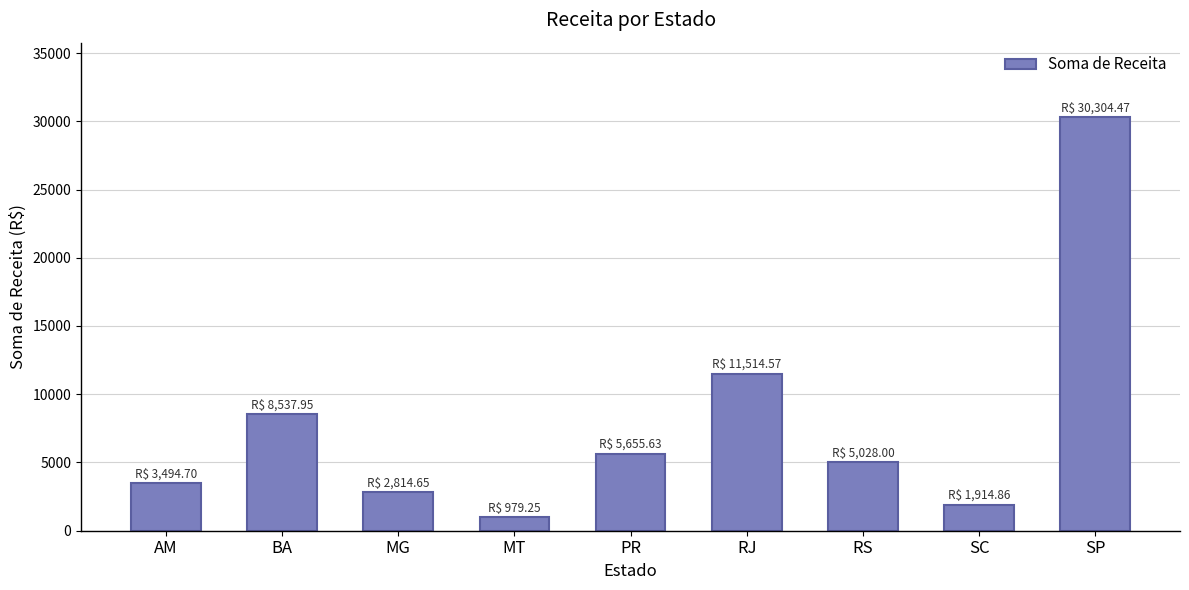

Is it true that the value at PR is 5655.6?

True